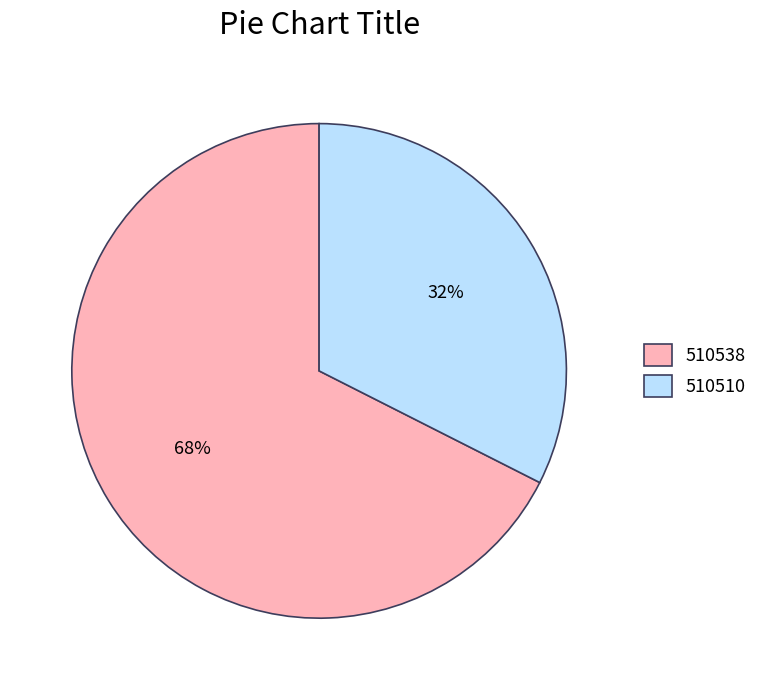

How many segments does this pie chart have?

2